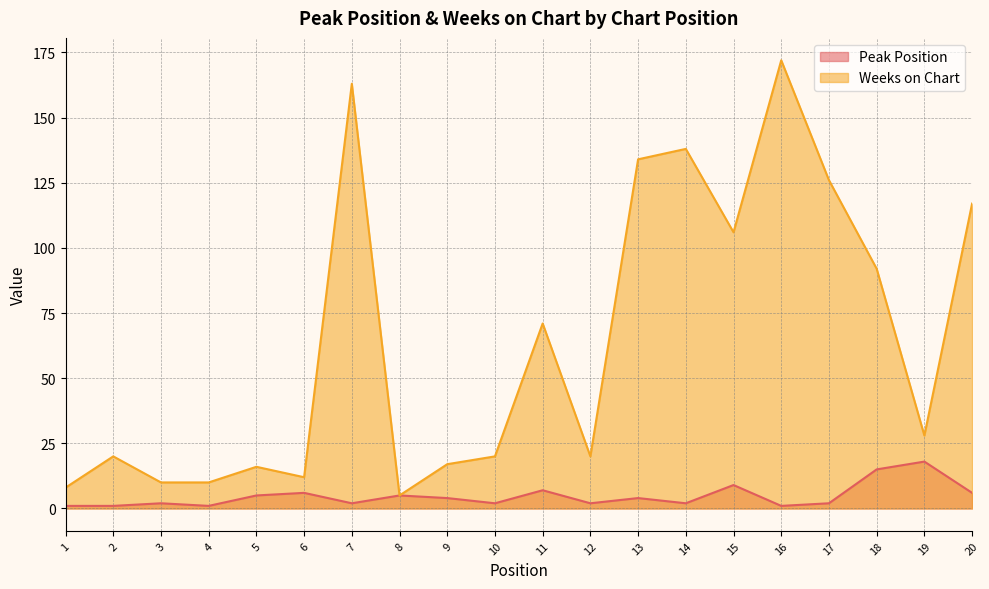

True or false: Weeks on Chart has more than 1 interior local peaks.

True